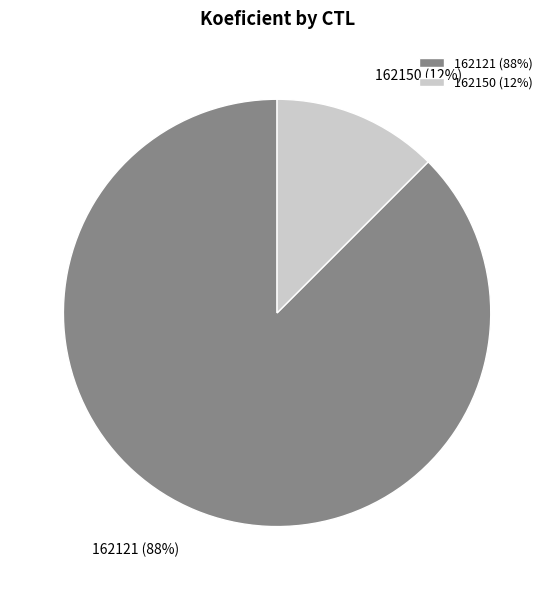

Count the number of slices in the pie.

2